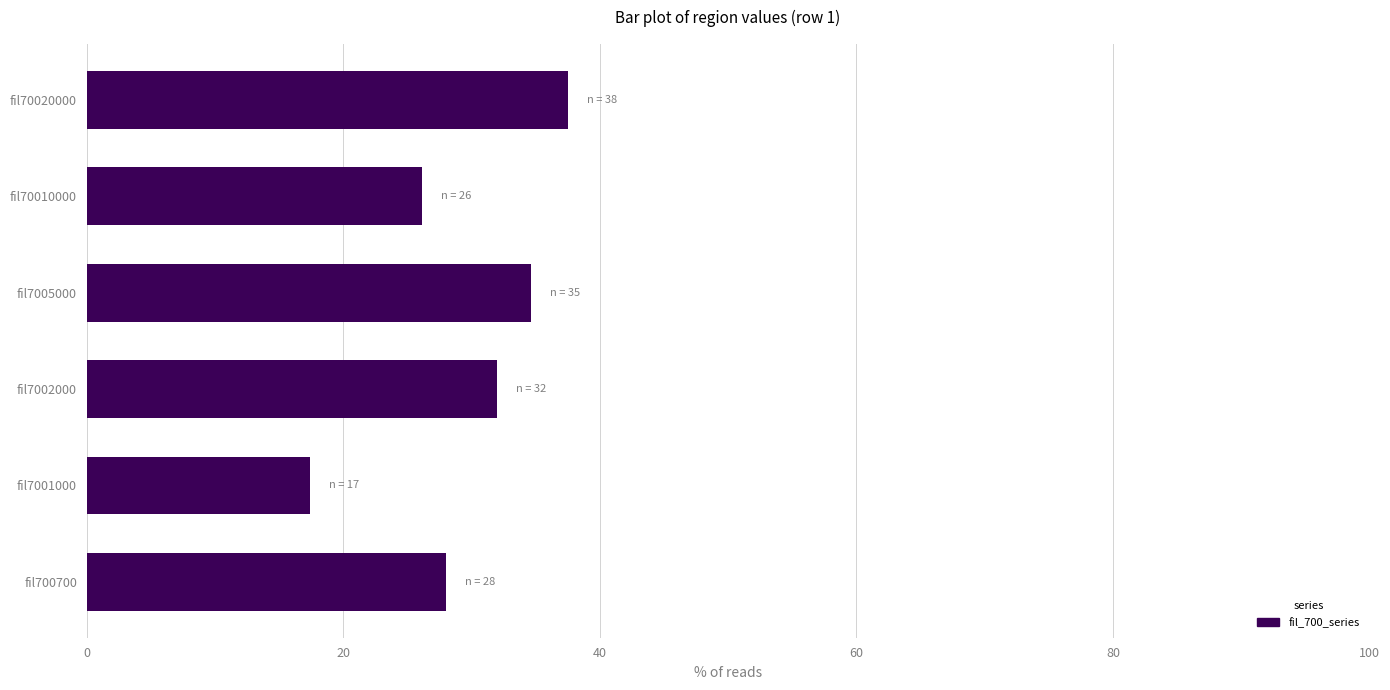

What is the approximate value at fil7005000?

34.6